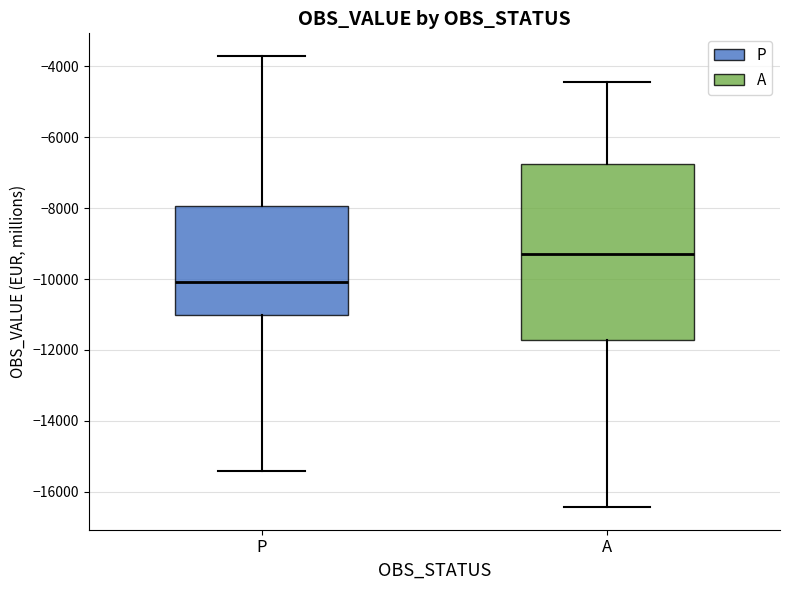

Comparing the boxes themselves (not the whiskers), which one is the tallest?

A